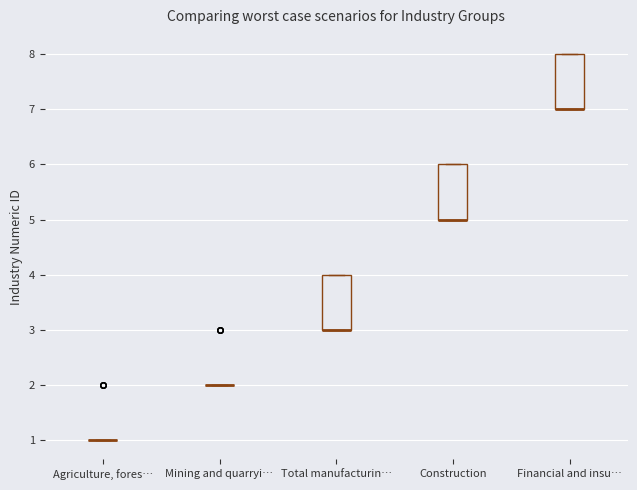

Reading left to right, read every box against the y-axis: the position of its median line, the range the box covers, and the ends of its whiskers. The values are not printed on the chart, so give them approximately, as read against the axis.

Agriculture, fores…: box collapsed to a line at 1, whiskers 1 to 1
Mining and quarryi…: box collapsed to a line at 2, whiskers 2 to 2
Total manufacturin…: median 3 (drawn on the box's lower edge), box 3 to 4, whiskers 3 to 4
Construction: median 5 (drawn on the box's lower edge), box 5 to 6, whiskers 5 to 6
Financial and insu…: median 7 (drawn on the box's lower edge), box 7 to 8, whiskers 7 to 8